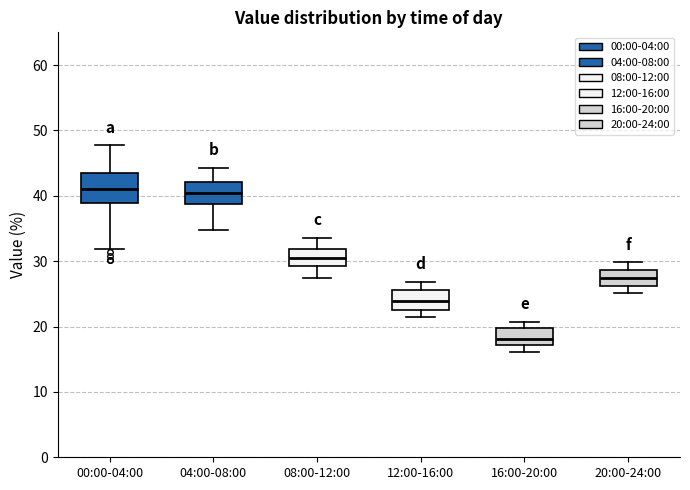

Where does the lower whisker of the box for 16:00-20:00 end on the y-axis? The values are not printed on the chart, so give them approximately, as read against the axis.

16